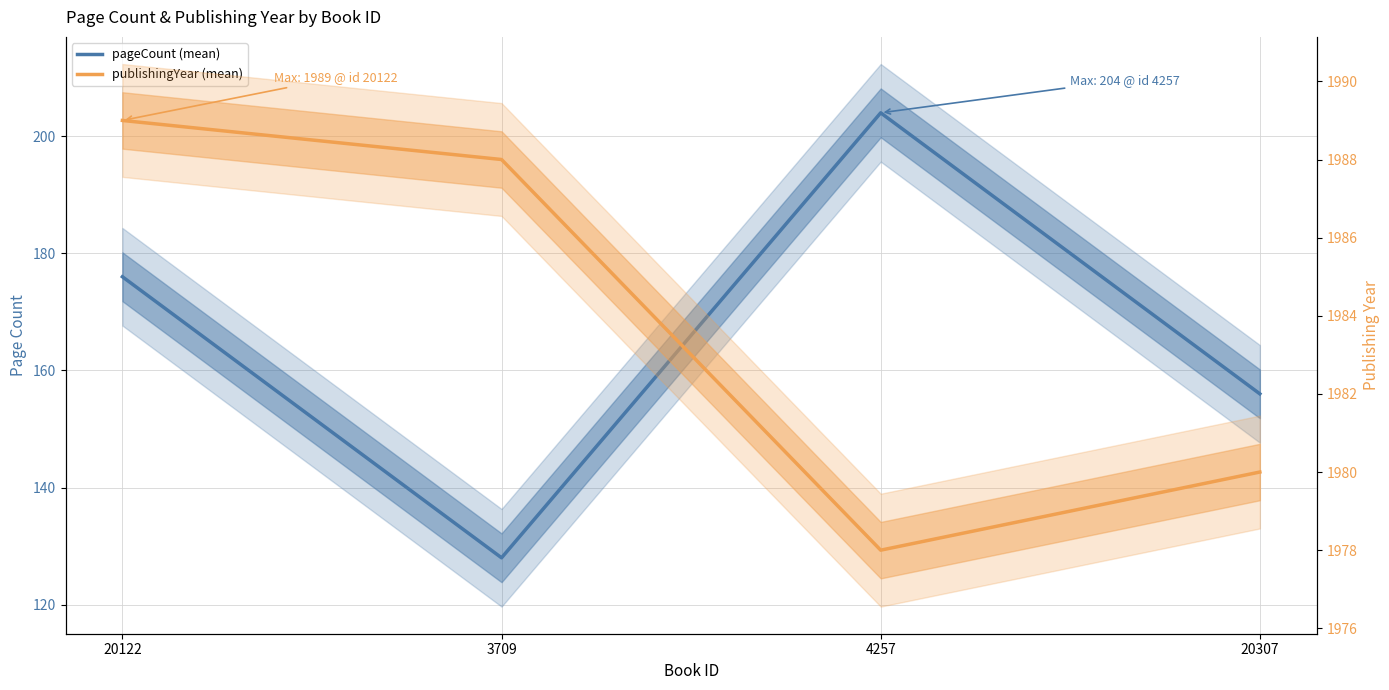

What is the label of the 1st point from the right?

20307